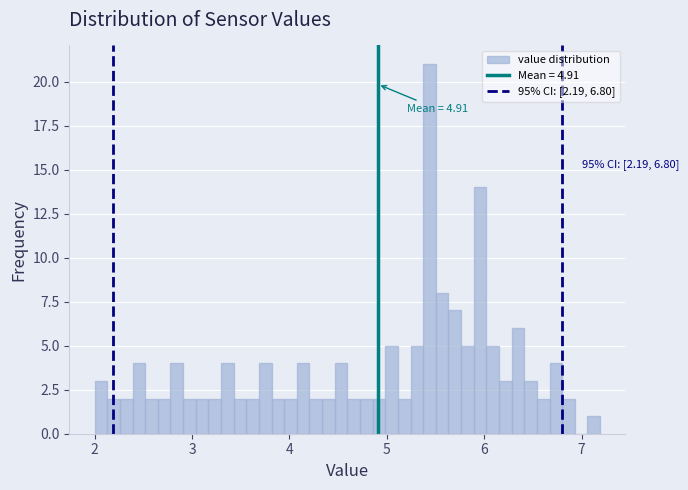

Around what value on the x-axis is the tallest bar? Give the approximate position of its centre, as read against the axis.

5.4